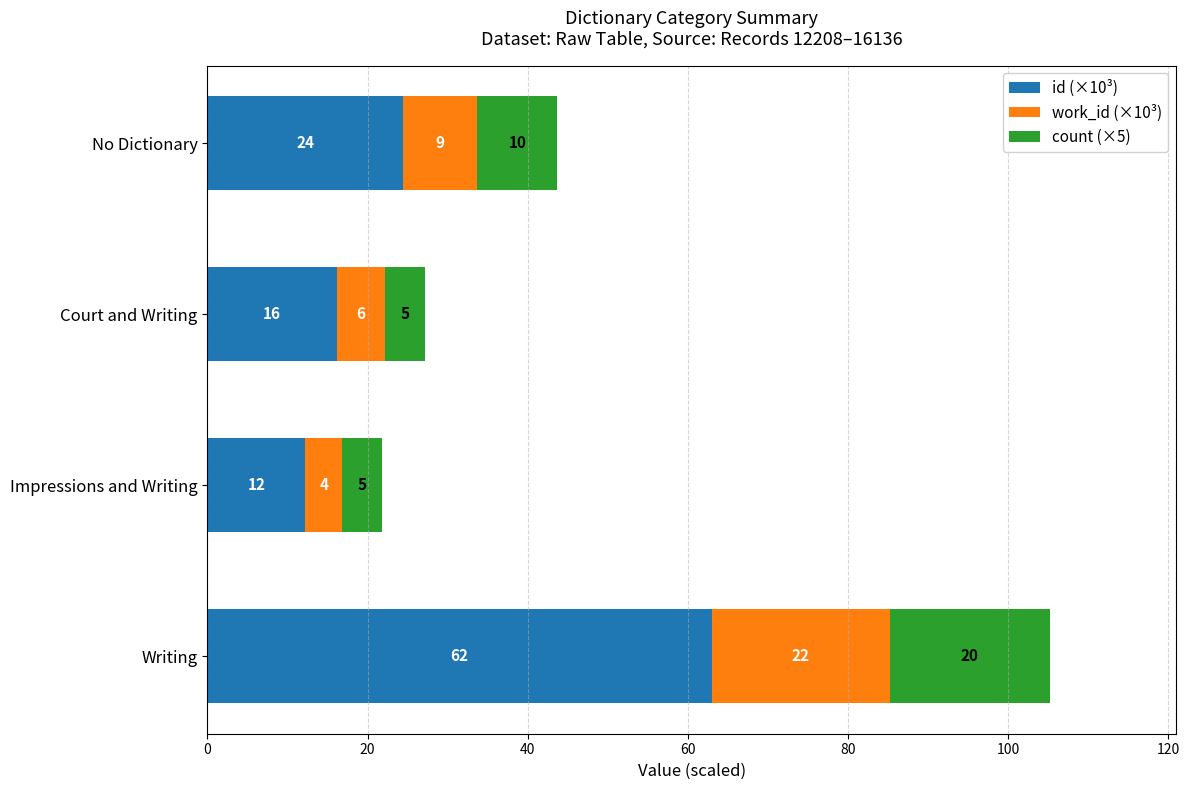

What are all the series names shown in the legend?

id (×10³), work_id (×10³), count (×5)